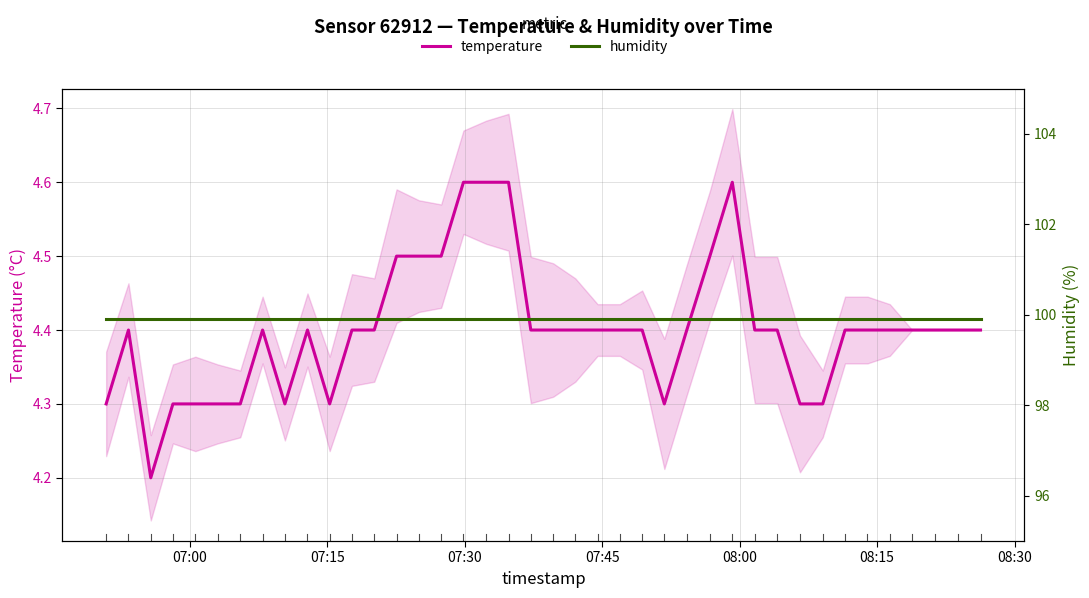

In temperature, how many points are higher than both neighbors (excluding endpoints)?

4